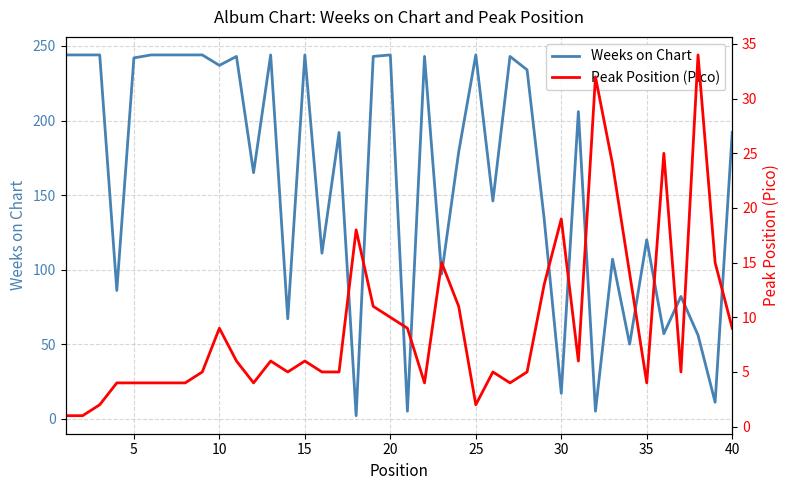

Where is Weeks on Chart nearest to the value 123?

35